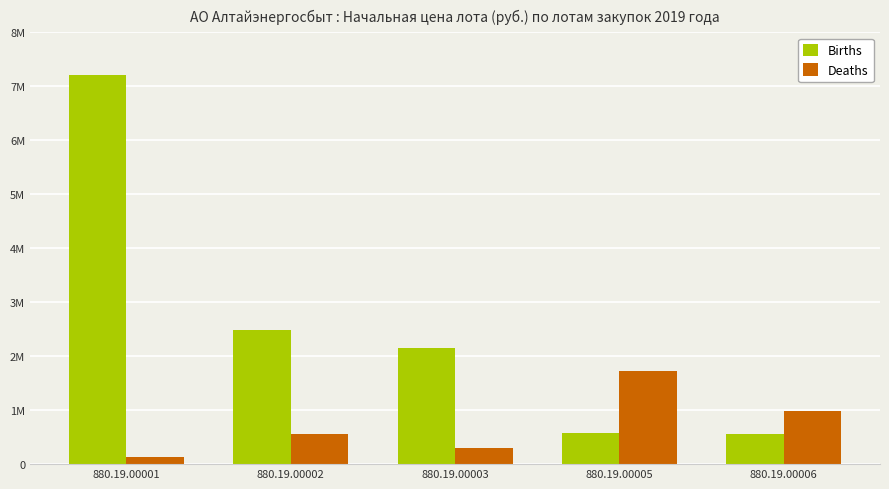

List the labels in order of Deaths value, largest first.

880.19.00005, 880.19.00006, 880.19.00002, 880.19.00003, 880.19.00001